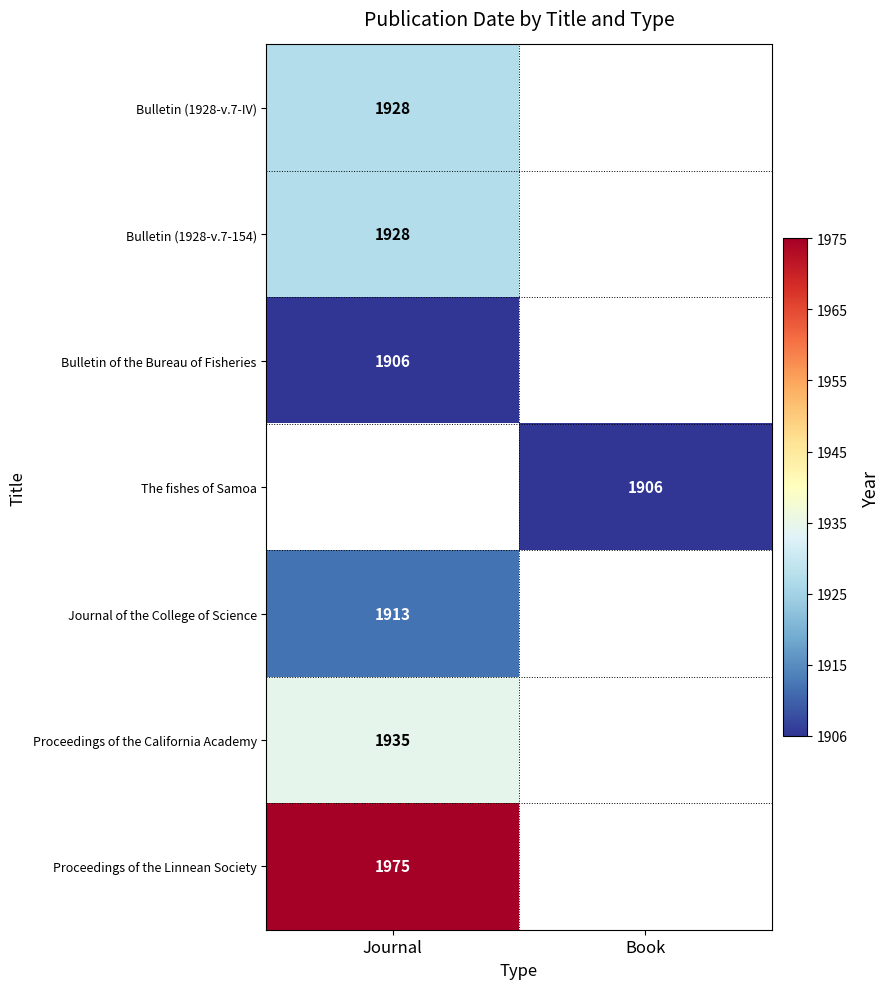

True or false: Journal of the College of Science has a value of 514 at Journal.

False